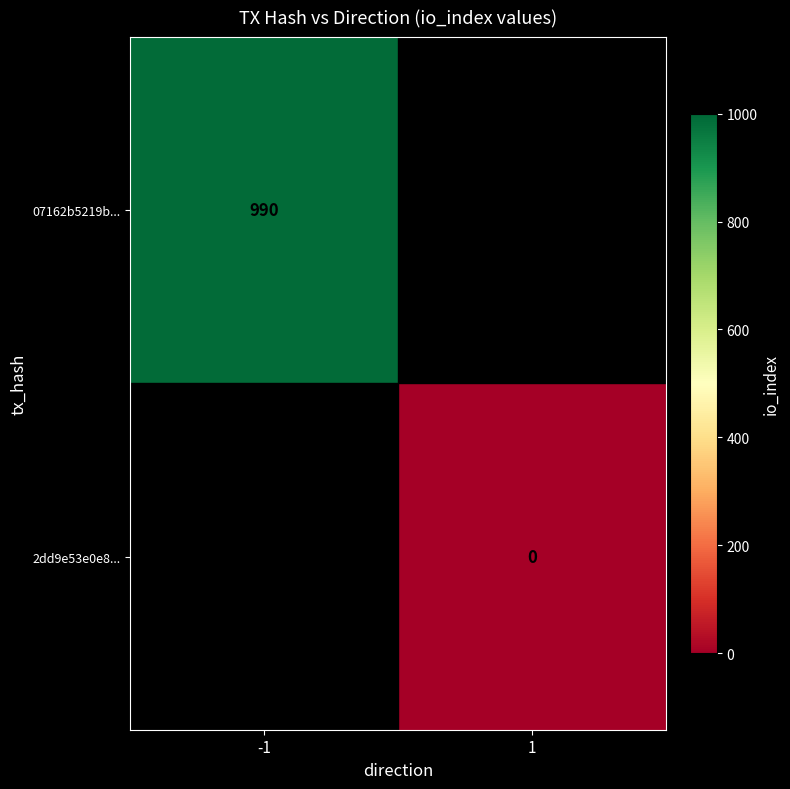

True or false: 07162b5219b... has a value of 990 at -1.

True